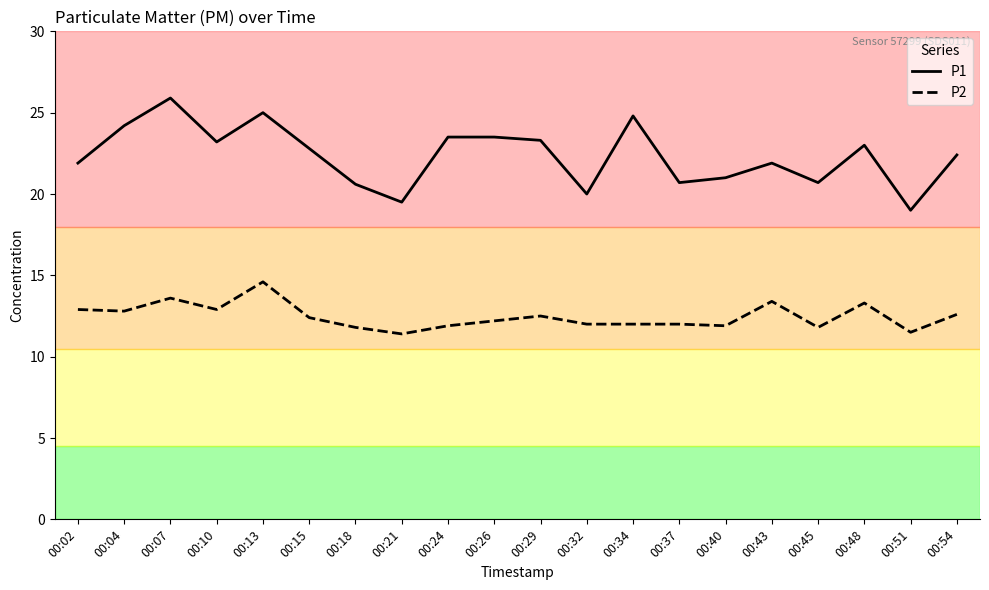

Which series has the largest total across all categories?

P1